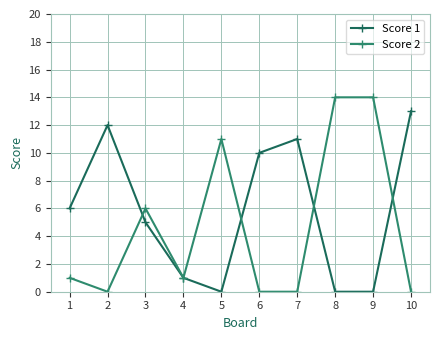

Count the number of categories in the chart.

10